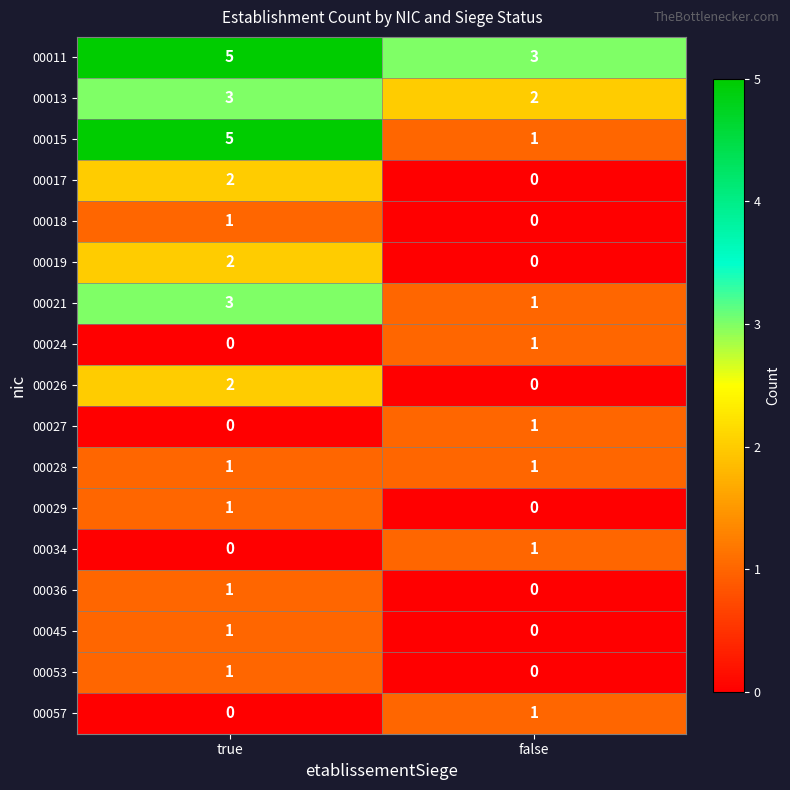

Rank the categories by 00034 value from highest to lowest.

false, true